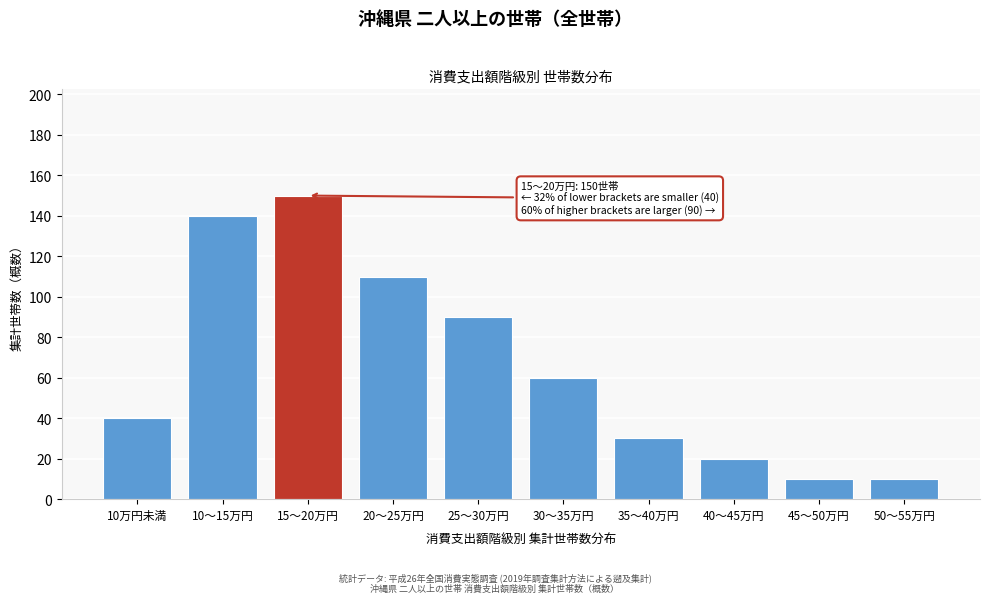

Reading left to right, list all the values displayed in this chart.

10万円未満=40	10～15万円=140	15～20万円=150	20～25万円=110	25～30万円=90	30～35万円=60	35～40万円=30	40～45万円=20	45～50万円=10	50～55万円=10